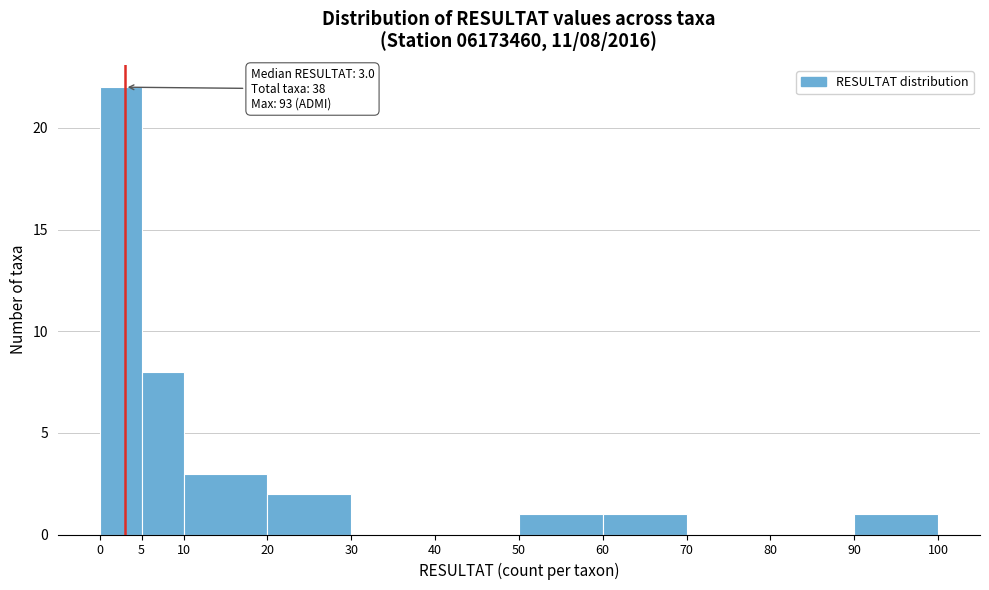

Over which range of the x-axis is the bar tallest?

0 to 5